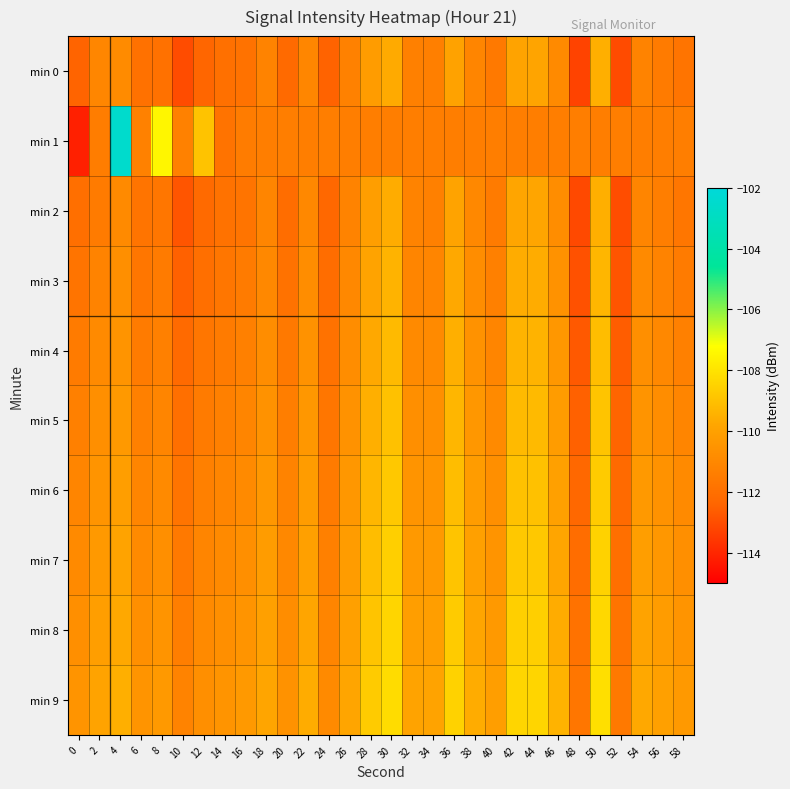

Which series has the largest total across all categories?

min 9